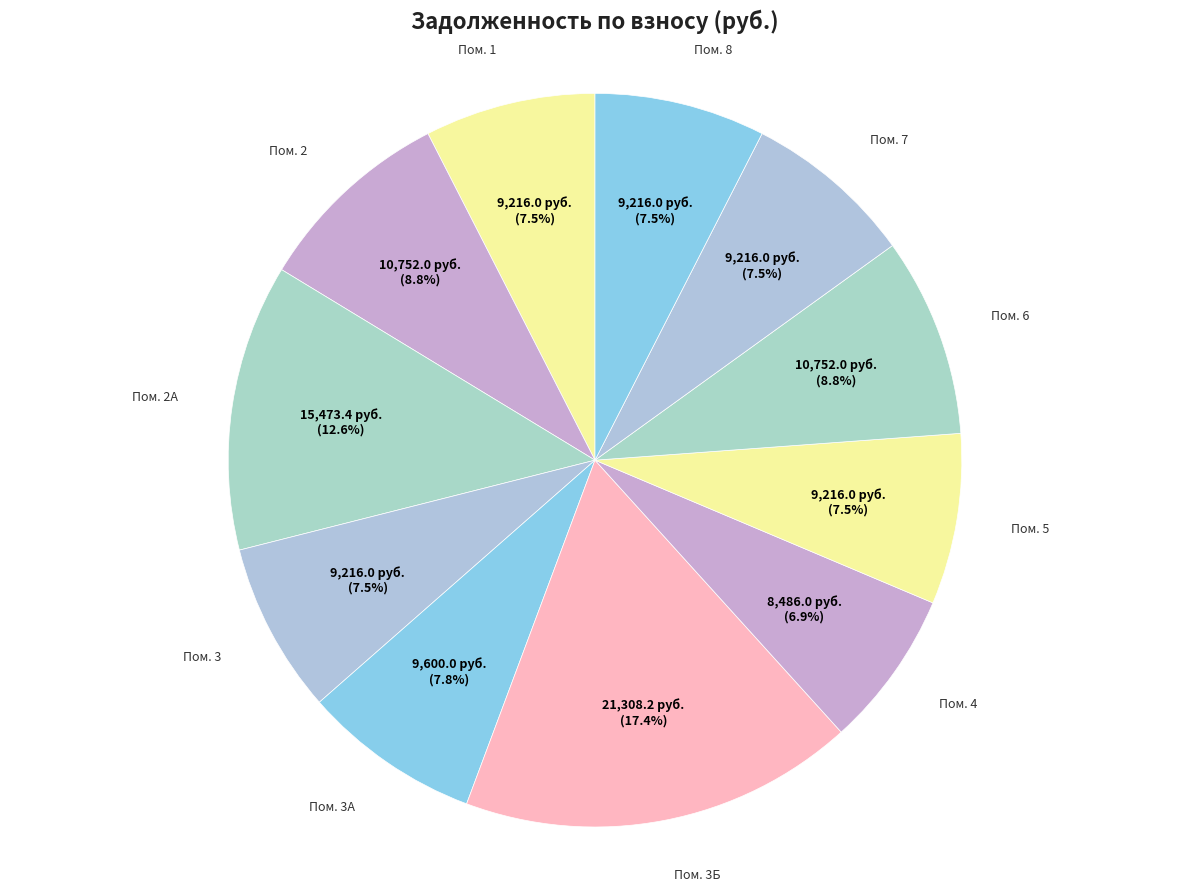

How many slices are in this pie chart?

11